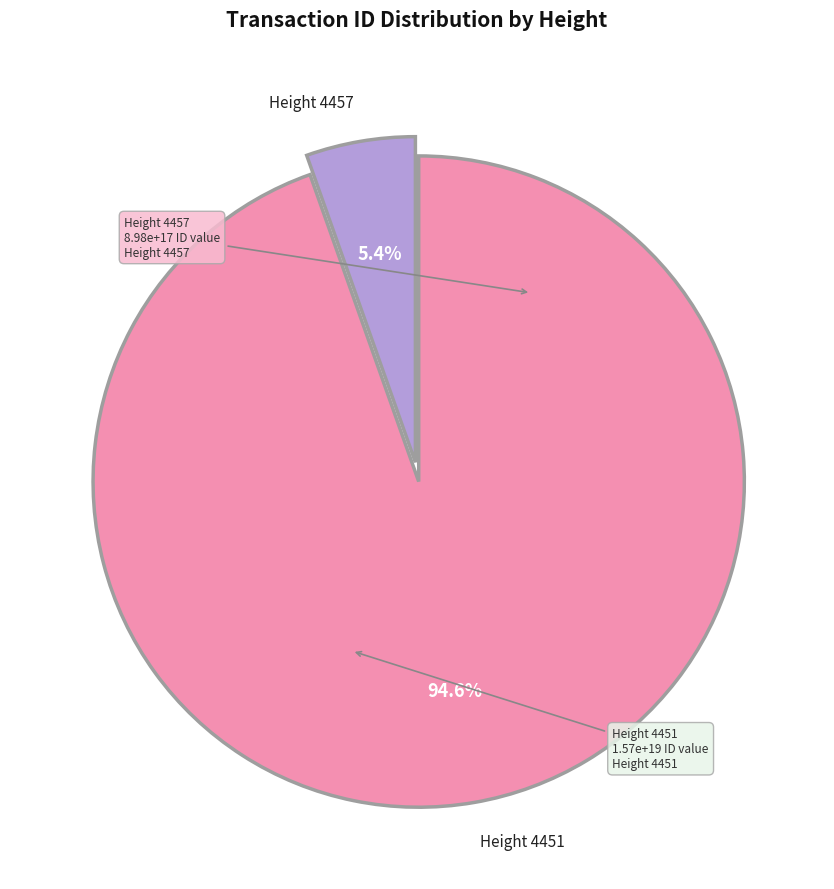

What is the majority slice?

Height 4451